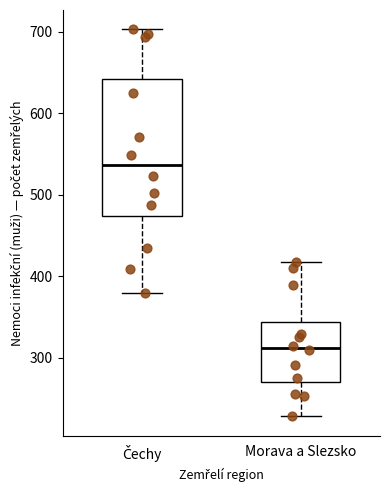

Which box is the tallest, from its lower edge to its upper edge?

Čechy